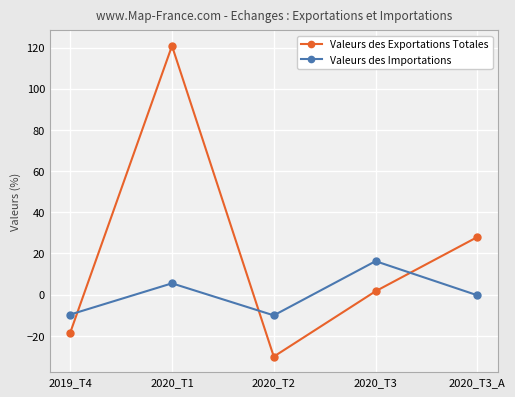

True or false: Valeurs des Exportations Totales has more than 0 points higher than both neighbors.

True